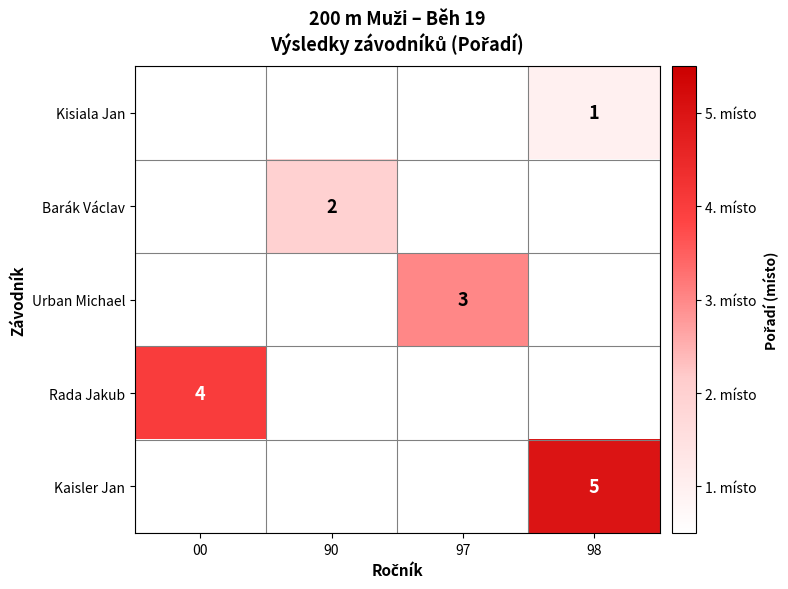

How many categories are shown in the chart?

4